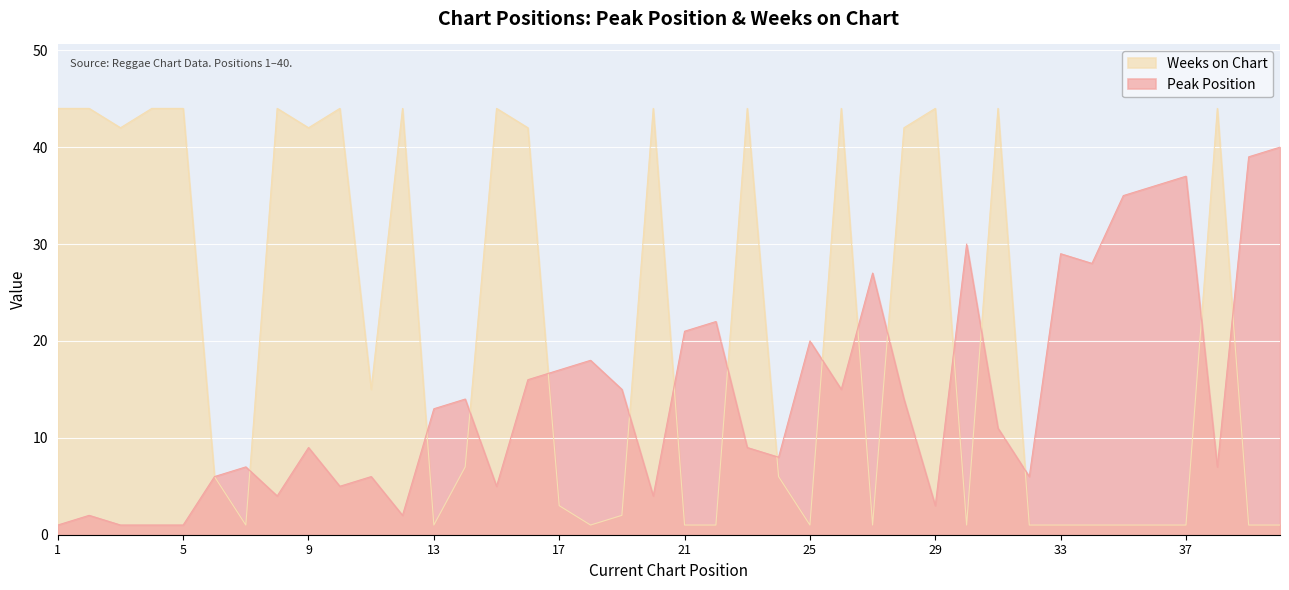

Reading left to right, what are all the values shown in this chart?

Peak Position: 1=1	2=2	3=1	4=1	5=1	6=6	7=7	8=4	9=9	10=5	11=6	12=2	13=13	14=14	15=5	16=16	17=17	18=18	19=15	20=4	21=21	22=22	23=9	24=8	25=20	26=15	27=27	28=14	29=3	30=30	31=11	32=6	33=29	34=28	35=35	36=36	37=37	38=7	39=39	40=40
Weeks on Chart: 1=44	2=44	3=42	4=44	5=44	6=6	7=1	8=44	9=42	10=44	11=15	12=44	13=1	14=7	15=44	16=42	17=3	18=1	19=2	20=44	21=1	22=1	23=44	24=6	25=1	26=44	27=1	28=42	29=44	30=1	31=44	32=1	33=1	34=1	35=1	36=1	37=1	38=44	39=1	40=1